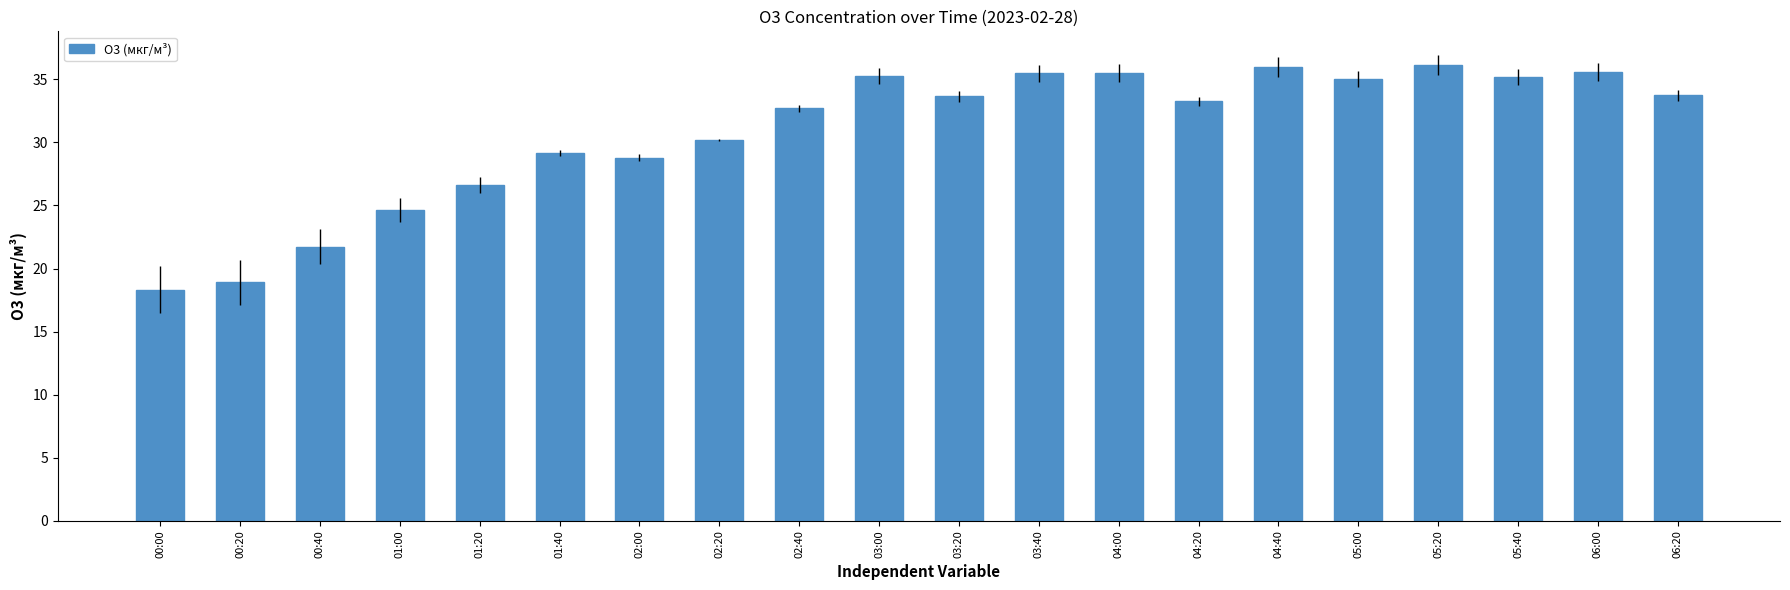

How many categories are shown in the chart?

20